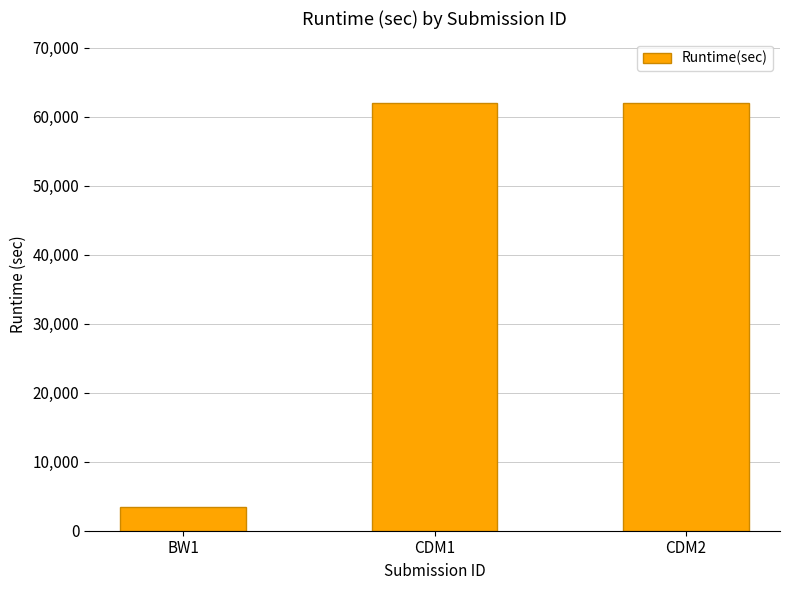

How many bars are there in total?

3